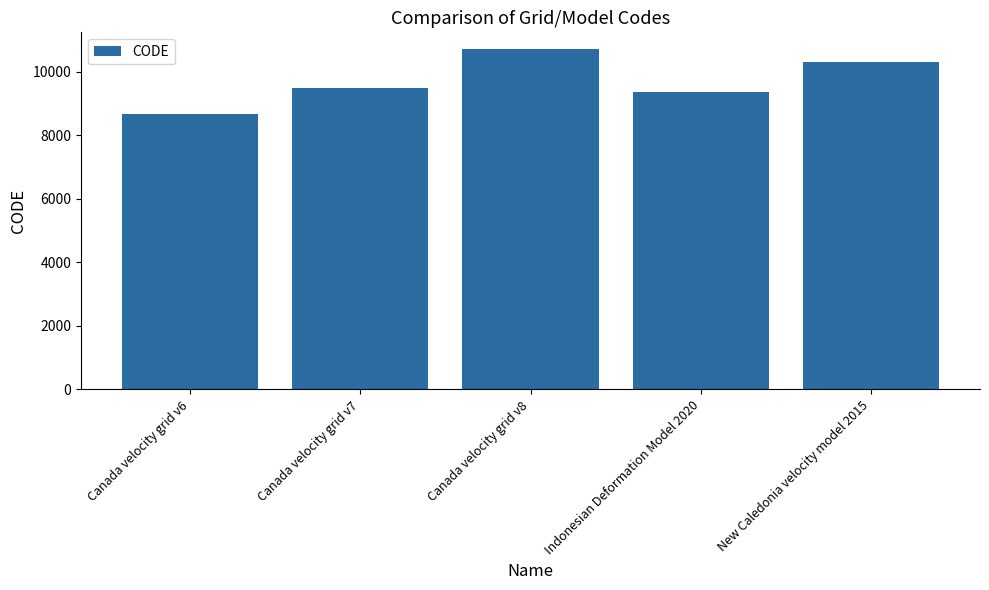

What is the difference between the second highest and second lowest values?

948